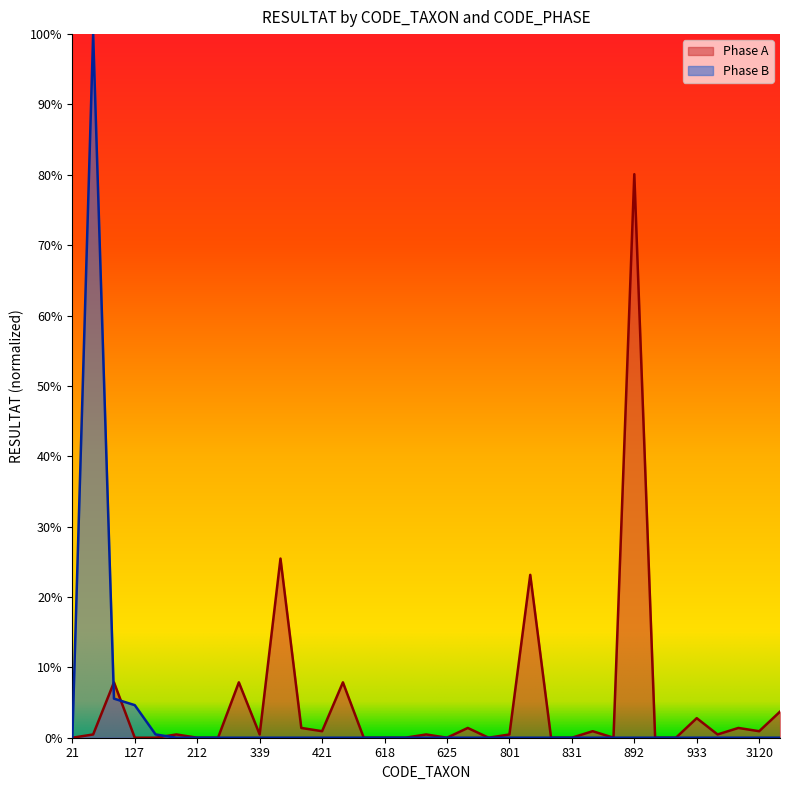

In Phase A, how many points are lower than both neighbors (excluding endpoints)?

7